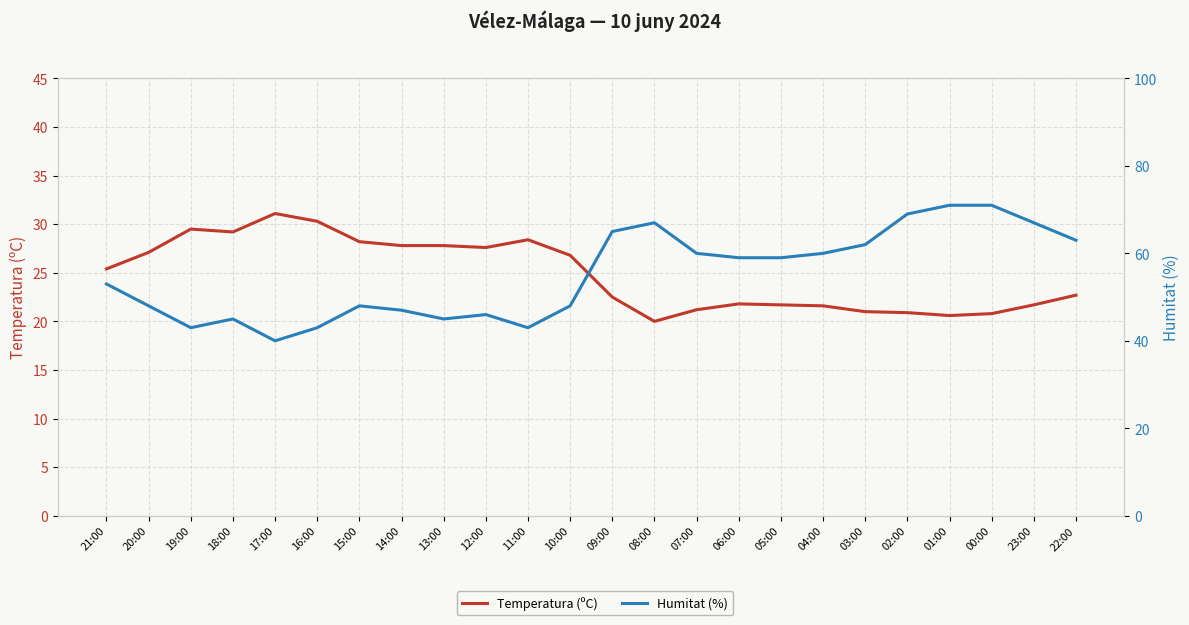

At how many categories does at least one series exceed 40?

23